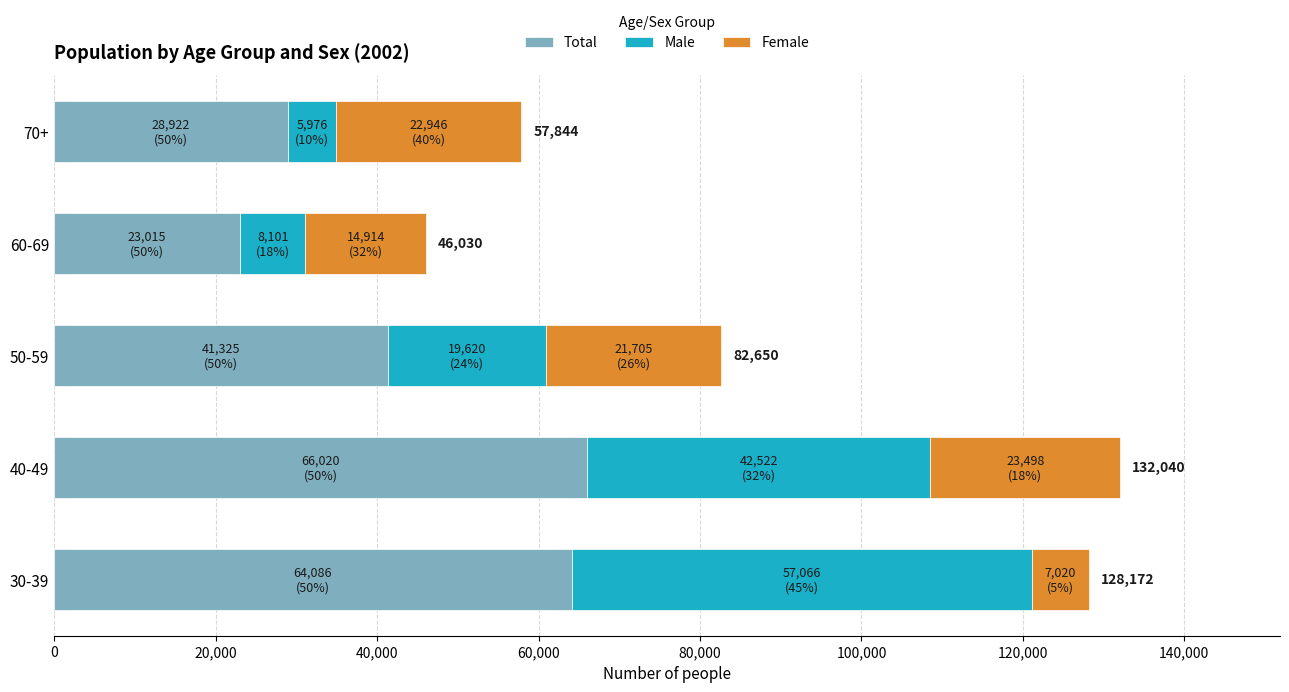

What is the sum of all Total values?

223368